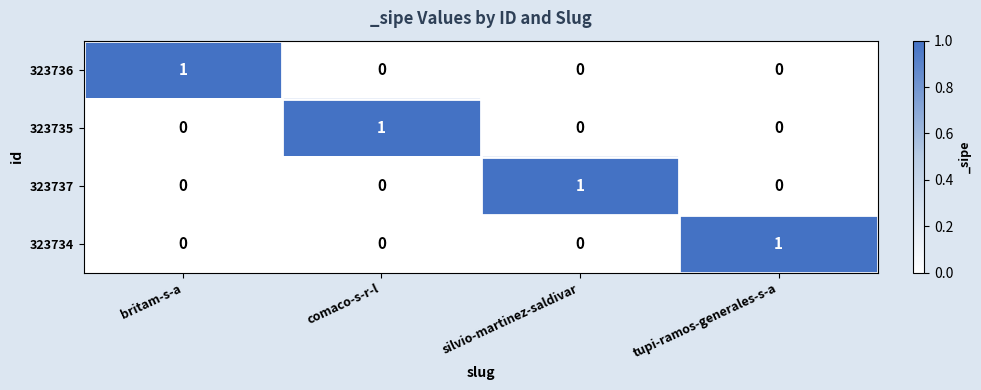

At how many categories does at least one series exceed 0?

4